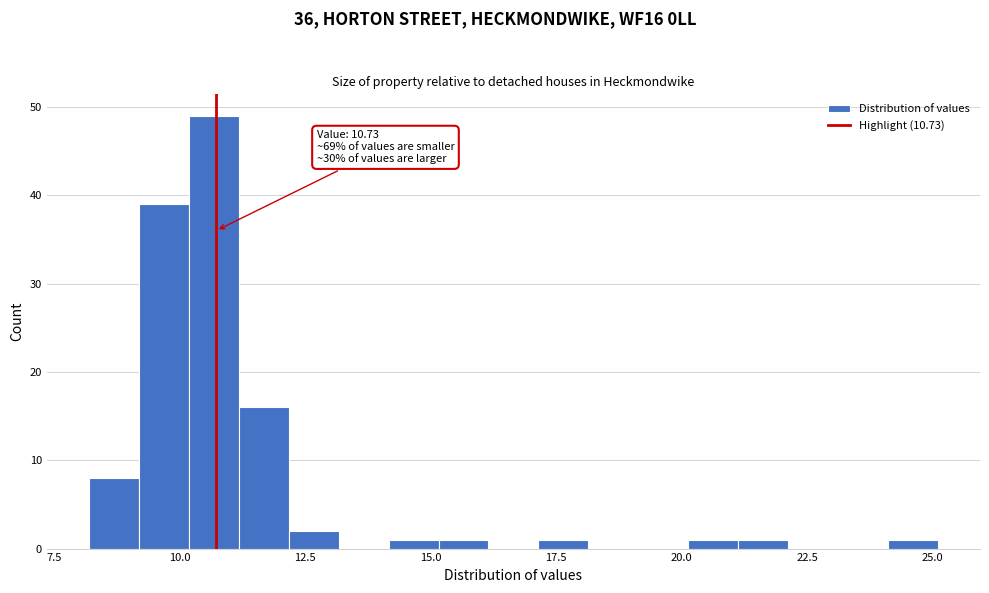

Read against the x-axis, roughly where is the centre of the tallest bar?

10.5